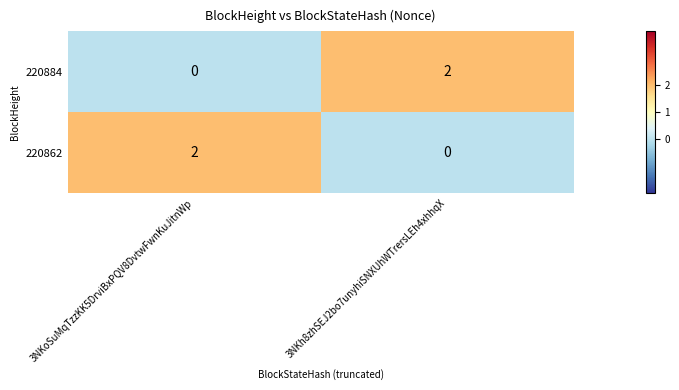

Reading left to right, what are all the values shown in this chart?

220884: 3NKoSuMqTzzKK5DrviBxPQV8DvtwFwnKuJitnWp=0	3NKh8zhSEJ2bo7unyhiSNXUhWTrersLEh4xhhqX=2
220862: 3NKoSuMqTzzKK5DrviBxPQV8DvtwFwnKuJitnWp=2	3NKh8zhSEJ2bo7unyhiSNXUhWTrersLEh4xhhqX=0